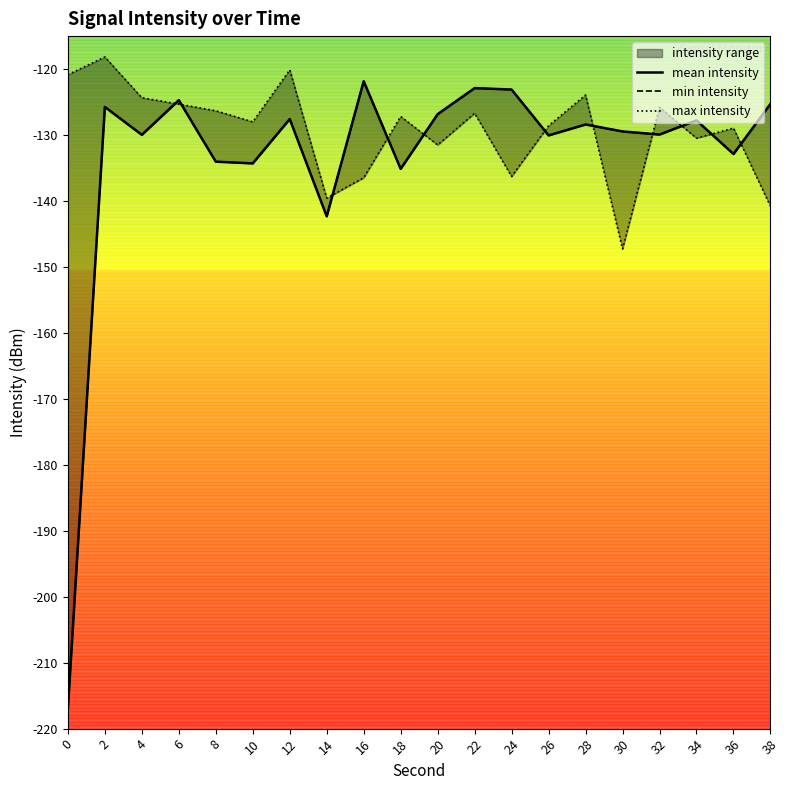

How many lines are shown in the chart?

3